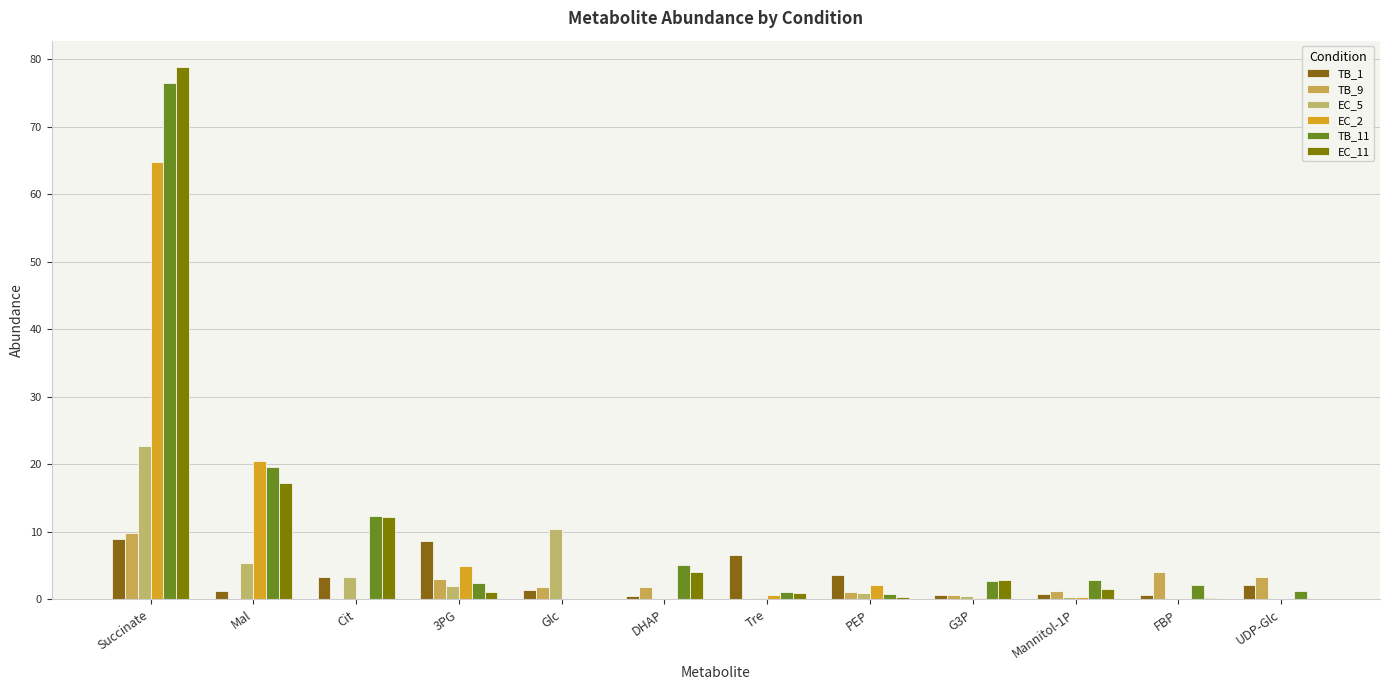

Which series has the largest range (max minus min)?

EC_11